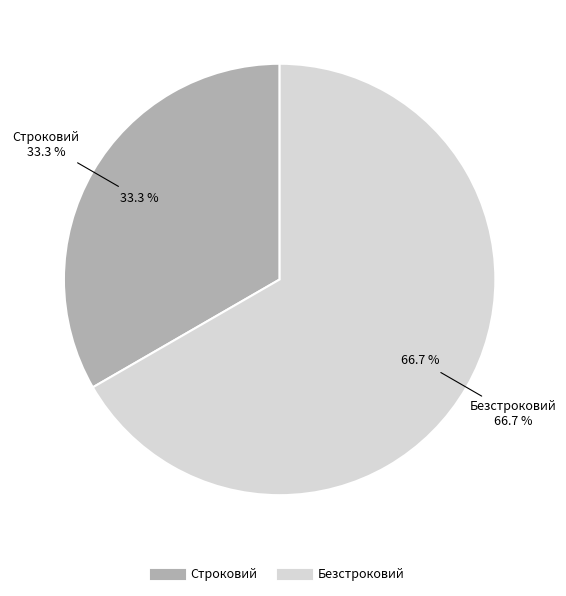

Is Строковий the majority of the pie?

No